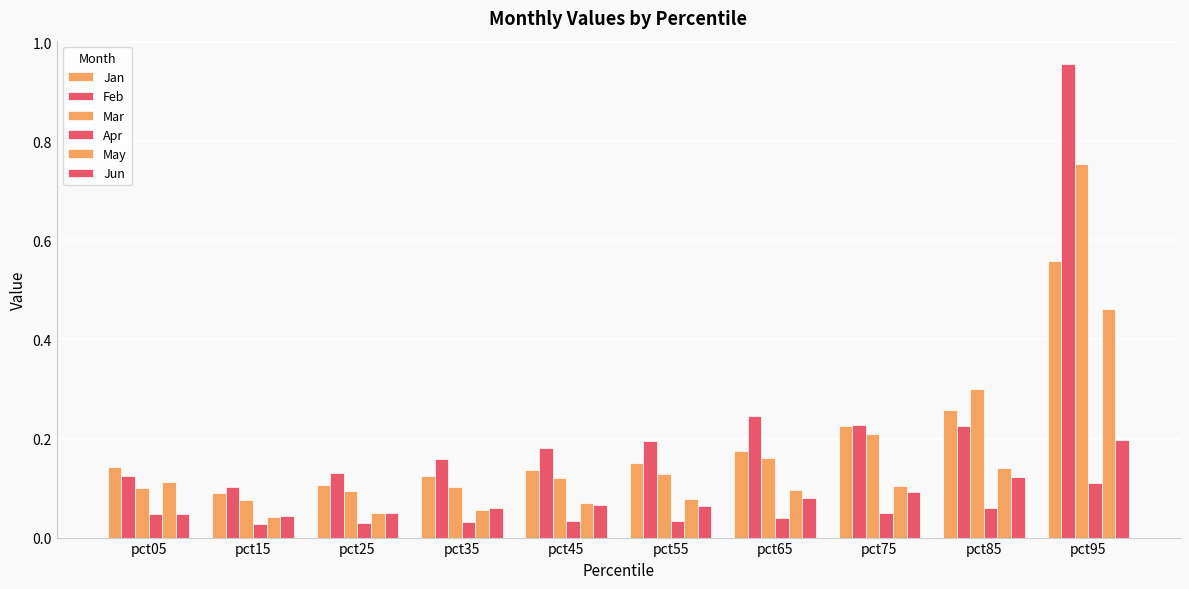

Rank the categories by May value from lowest to highest.

pct15, pct25, pct35, pct45, pct55, pct65, pct75, pct05, pct85, pct95